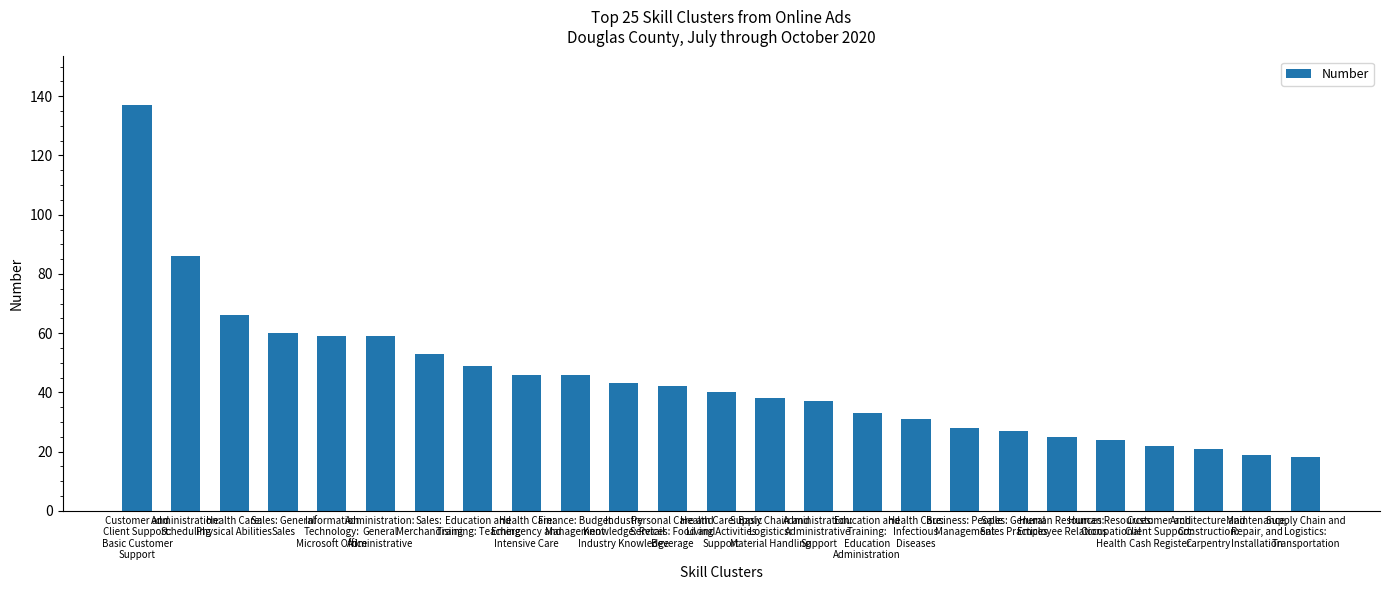

What is the sum of all values?

1109